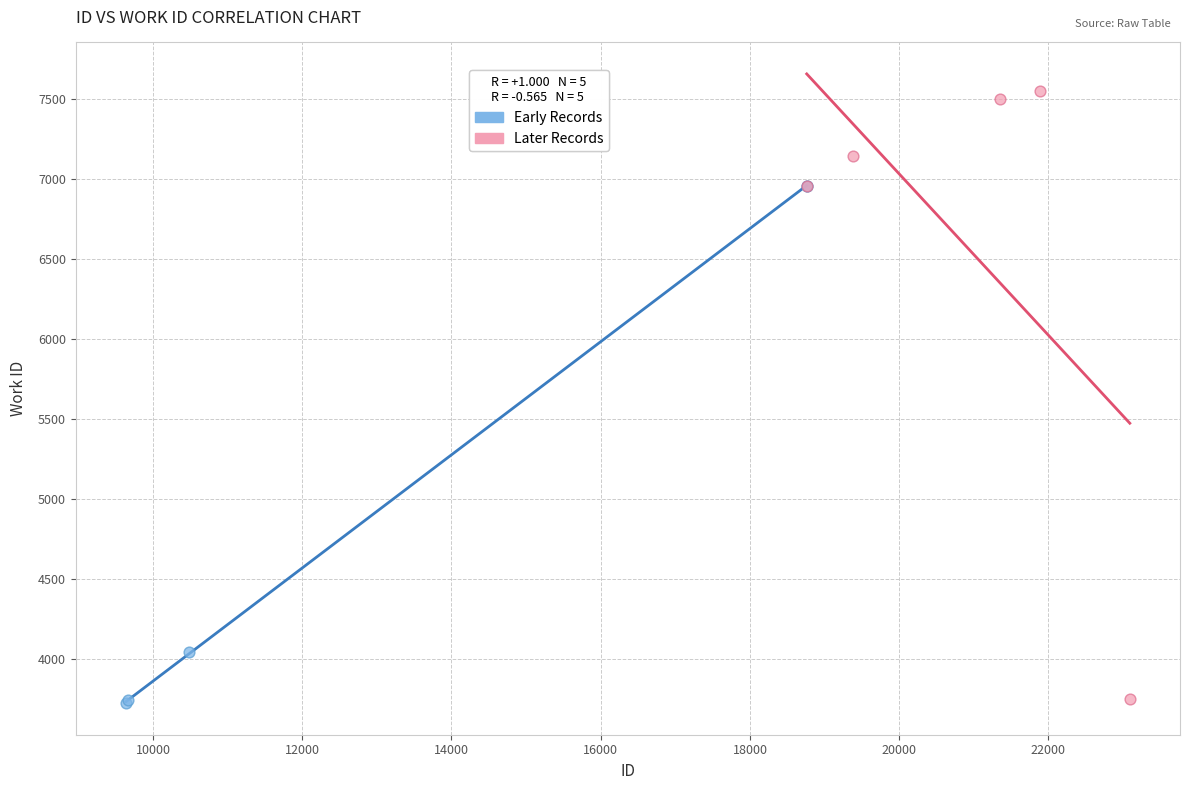

Which series has the widest spread of Y values?

Later Records